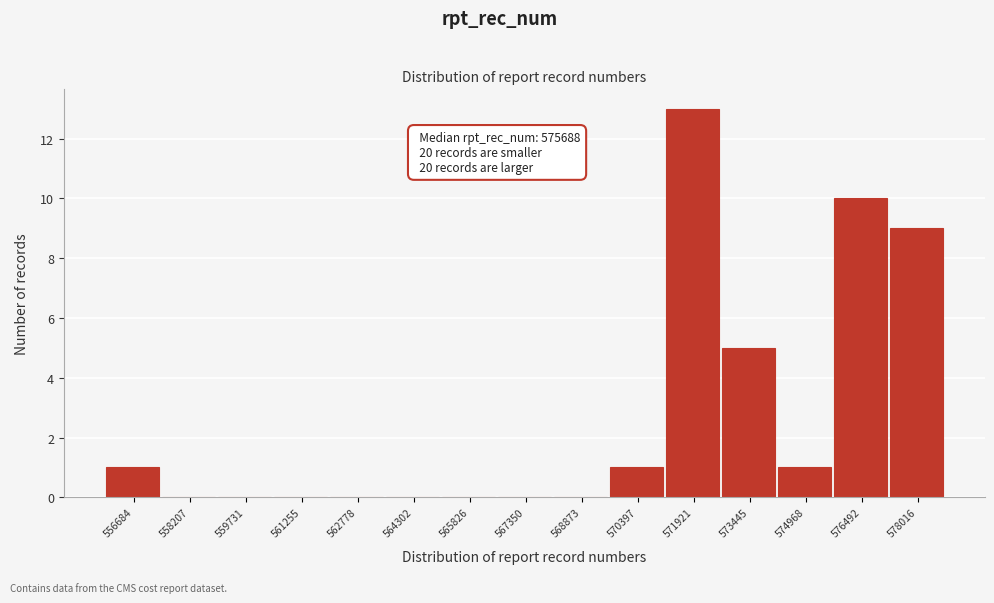

Reading right to left, extract all data points from this chart.

578016=9	576492=10	574968=1	573445=5	571921=13	570397=1	568873=0	567350=0	565826=0	564302=0	562778=0	561255=0	559731=0	558207=0	556684=1